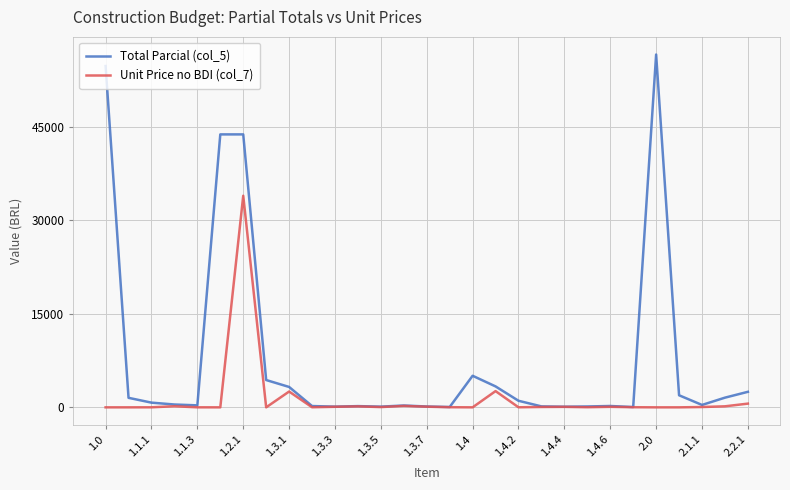

What is the greatest value displayed?

56601.8